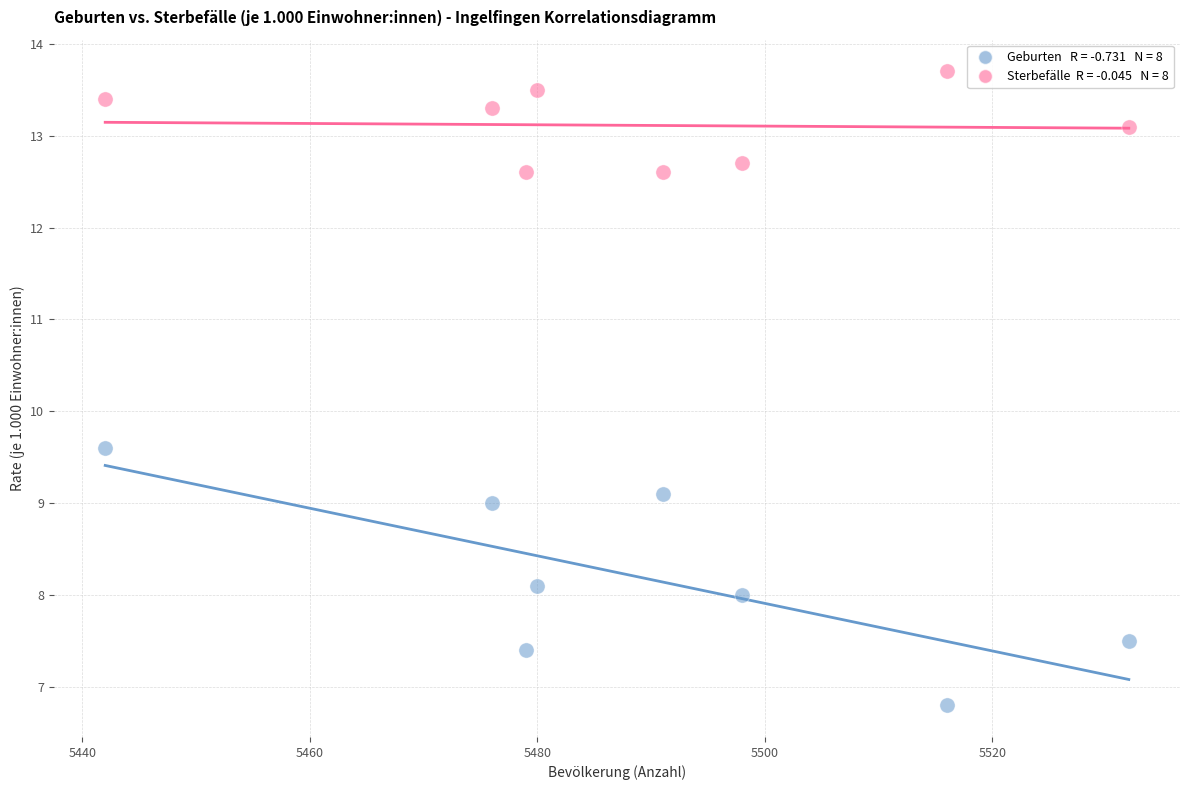

Across all data points, what is the range of X values (max minus min)?

90.0